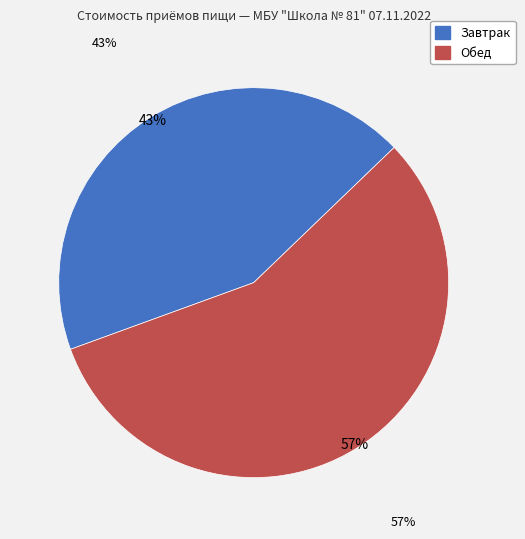

How many segments does this pie chart have?

2